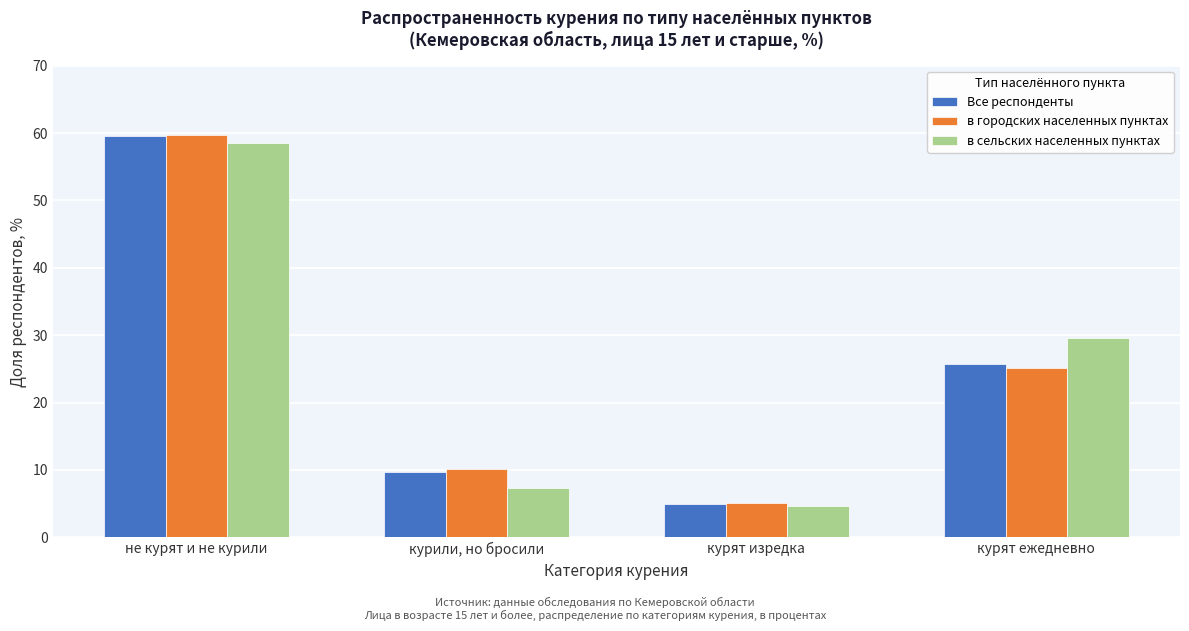

Reading left to right, what are all the values shown in this chart?

Все респонденты: не курят и не курили=59.6	курили, но бросили=9.7	курят изредка=5.0	курят ежедневно=25.7
в городских населенных пунктах: не курят и не курили=59.8	курили, но бросили=10.1	курят изредка=5.1	курят ежедневно=25.1
в сельских населенных пунктах: не курят и не курили=58.5	курили, но бросили=7.3	курят изредка=4.7	курят ежедневно=29.5